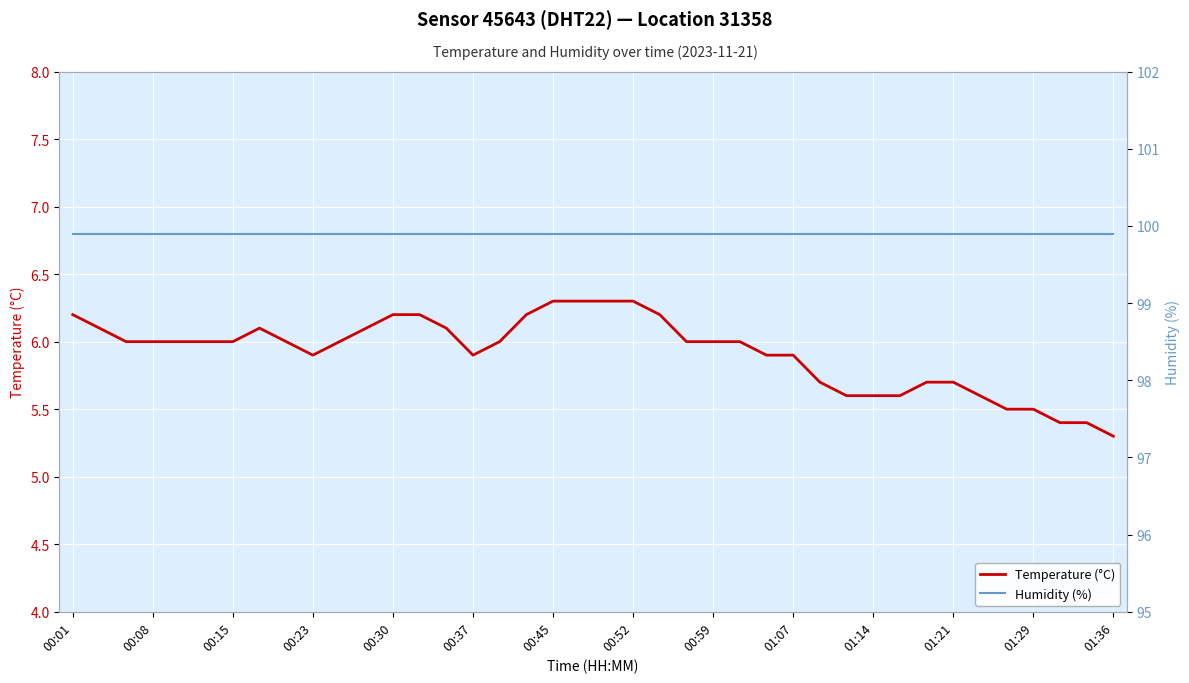

True or false: Humidity (%) and Temperature (°C) cross at least once.

False